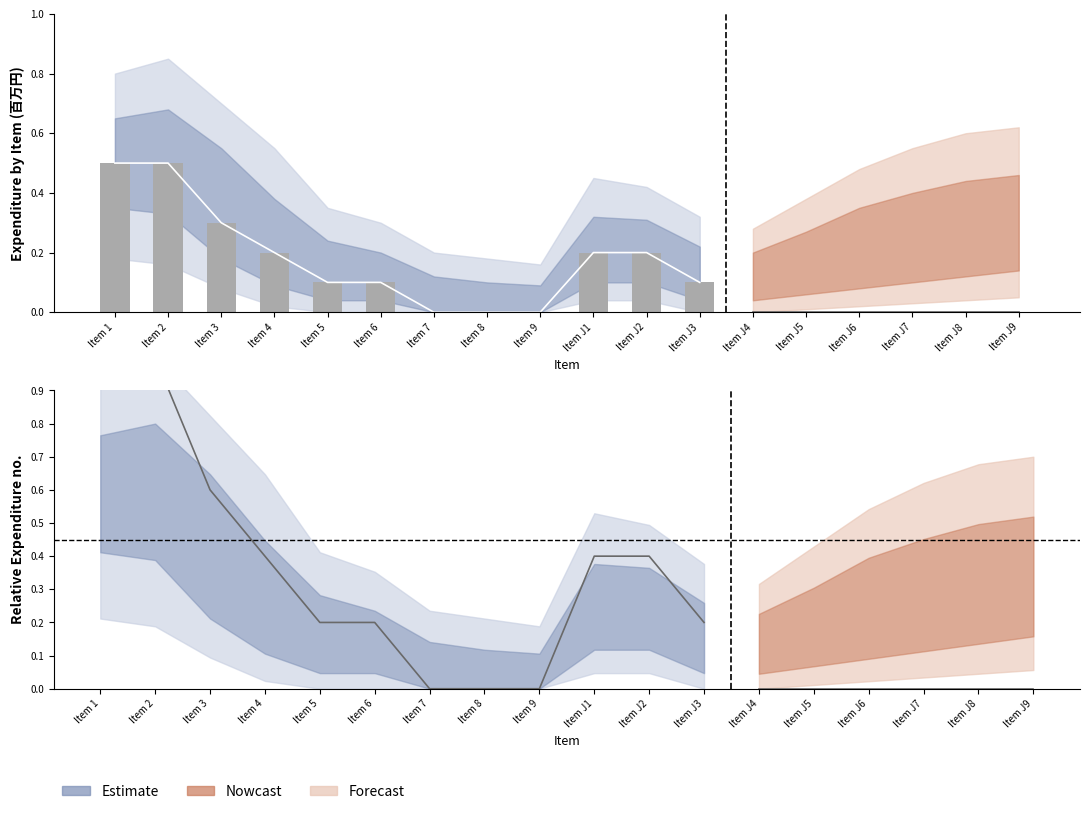

How many bars are there in total?

18